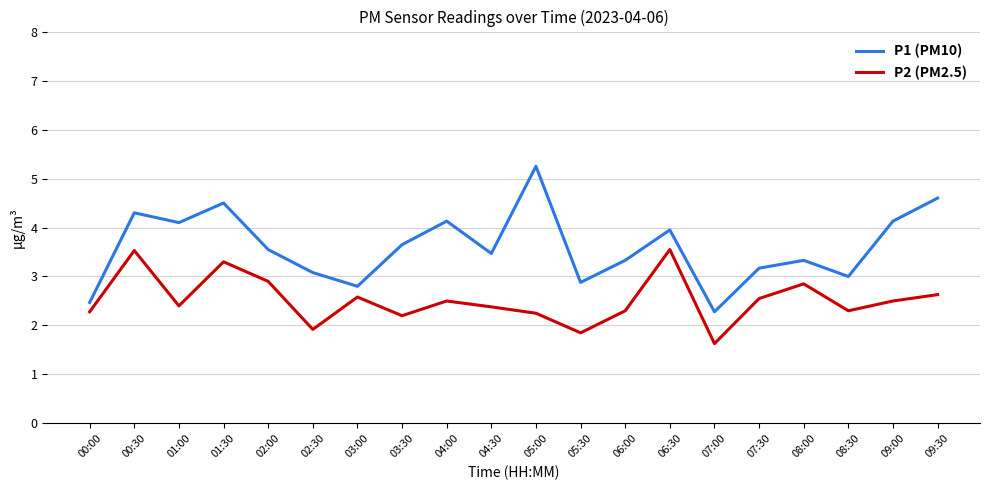

True or false: P1 (PM10) has a value of 4.0 at 06:30.

True